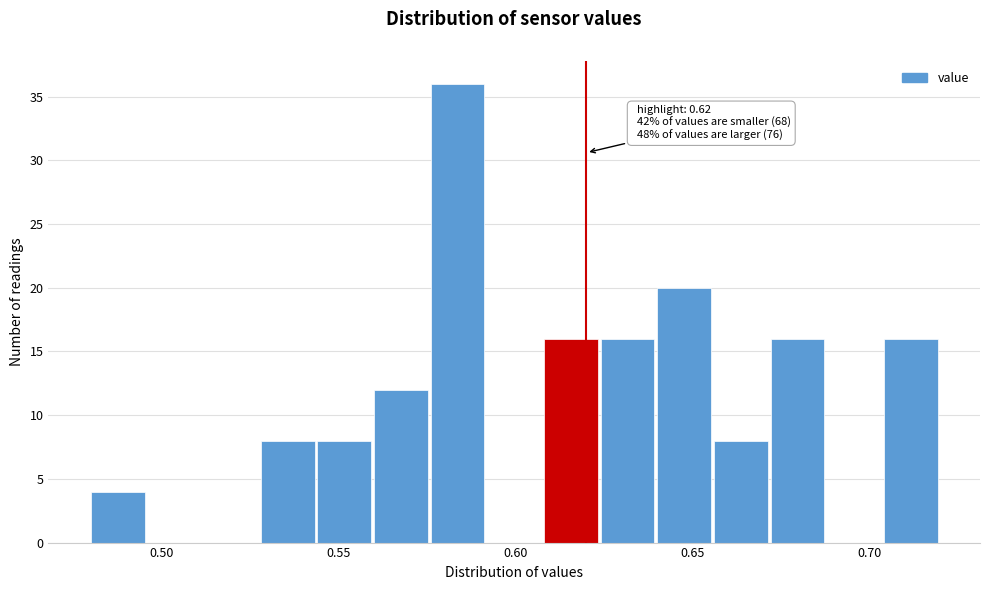

Around what value on the x-axis is the tallest bar? Give the approximate position of its centre, as read against the axis.

0.585